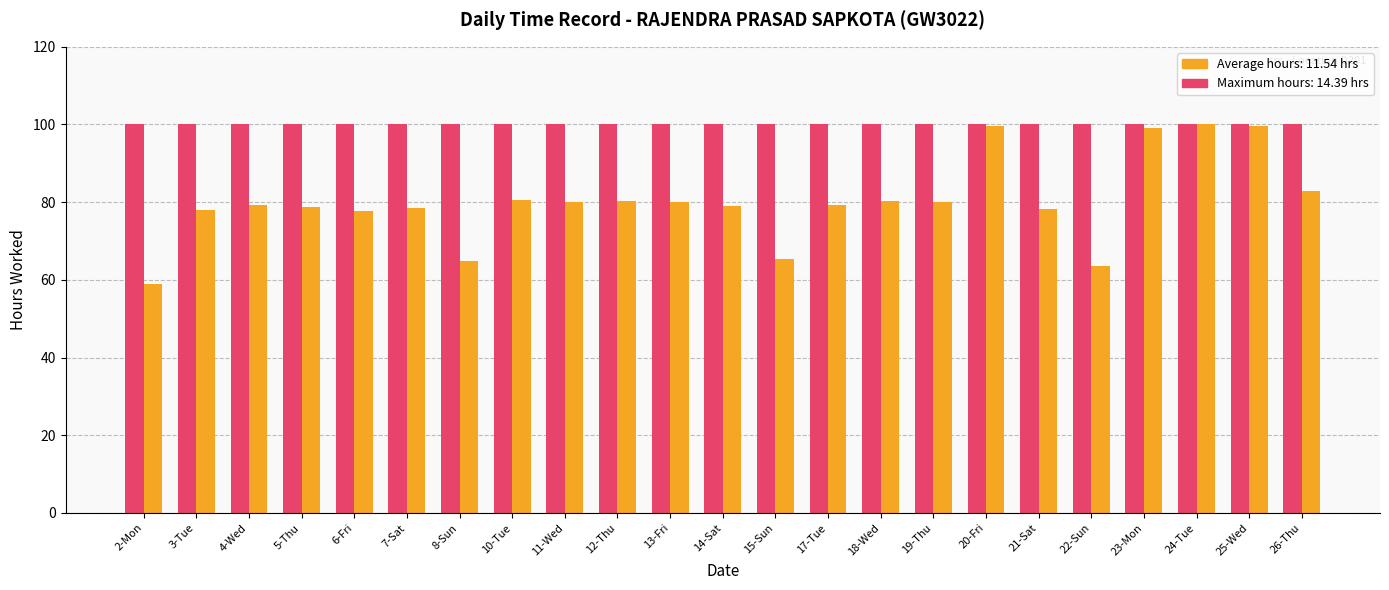

Which label corresponds to the smallest value in the chart?

2-Mon